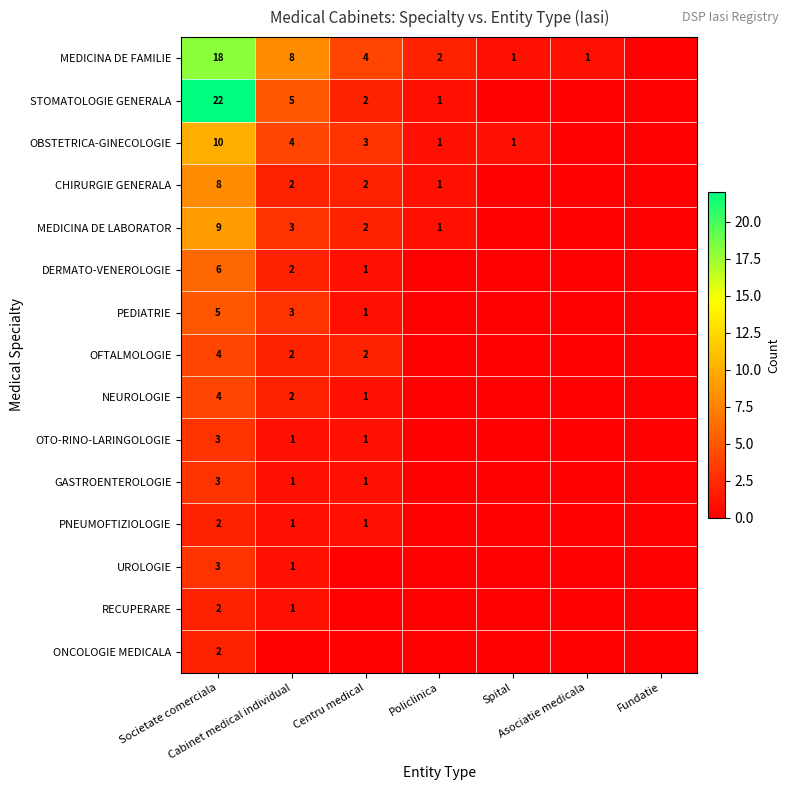

What is the greatest value displayed?

22